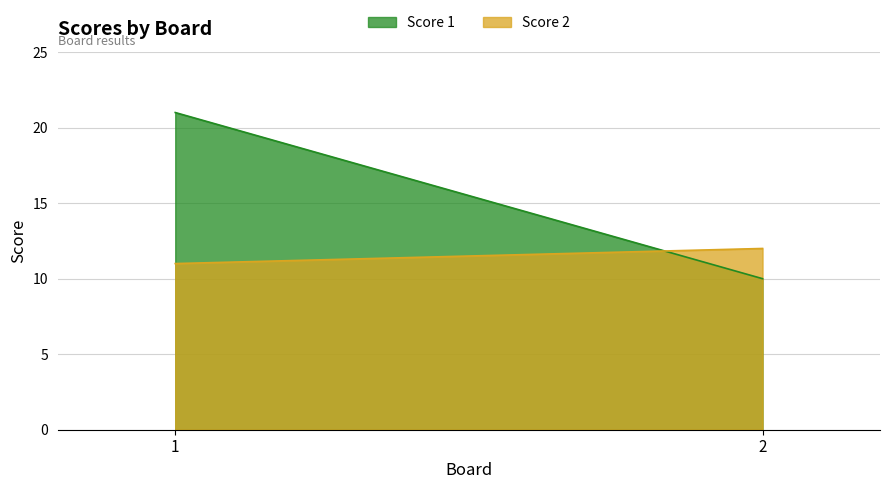

Reading left to right, extract all data points from this chart.

Score 1: 1=21	2=10
Score 2: 1=11	2=12